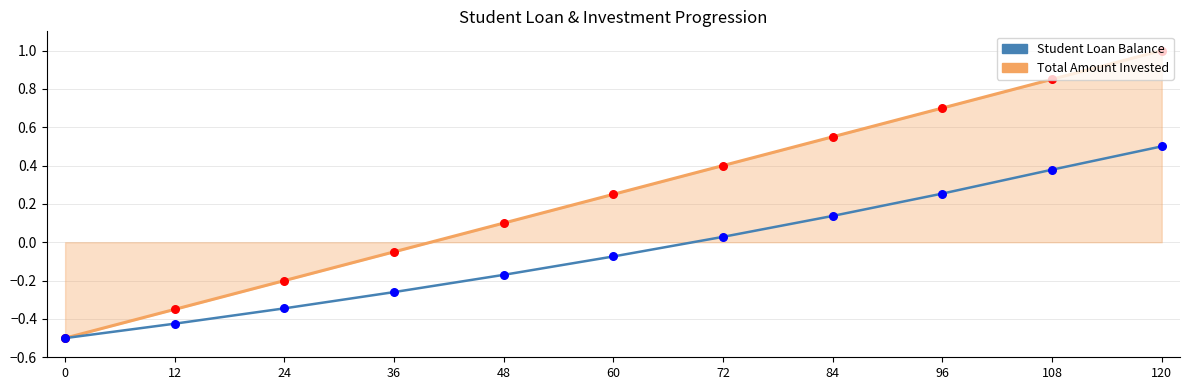

Which series changed the most between 12 and 84?

Total Amount Invested